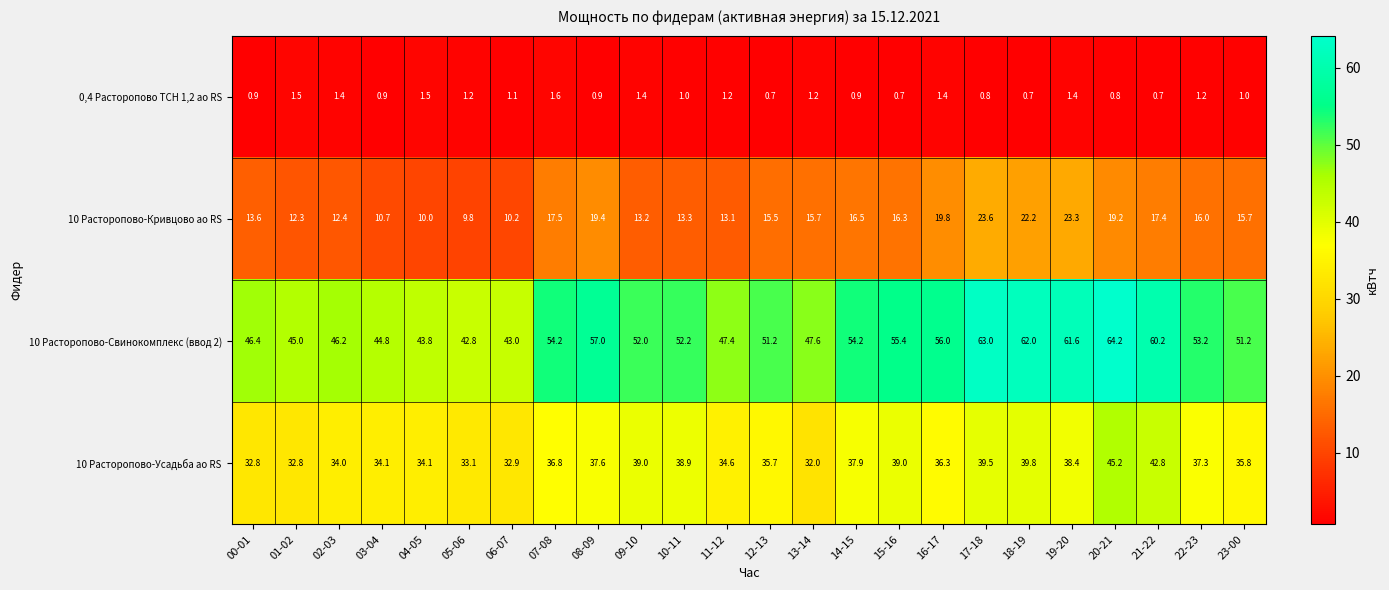

True or false: 10 Расторопово-Усадьба ао RS has a value of 55.7 at 22-23.

False